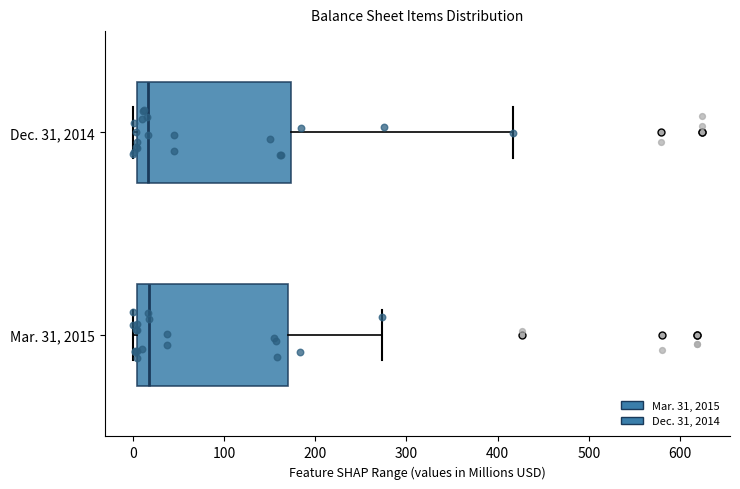

Where does the median line of the box for Mar. 31, 2015 sit on the x-axis? The values are not printed on the chart, so give them approximately, as read against the axis.

20